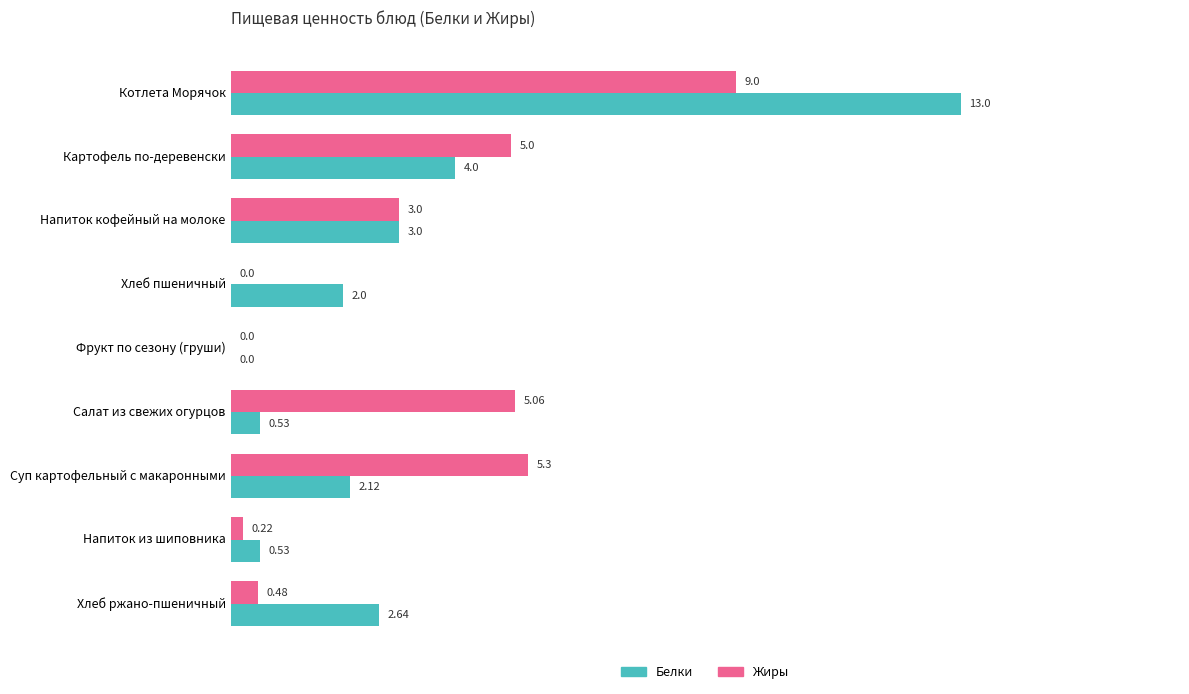

Which category has the highest value in the Жиры series?

Котлета Морячок